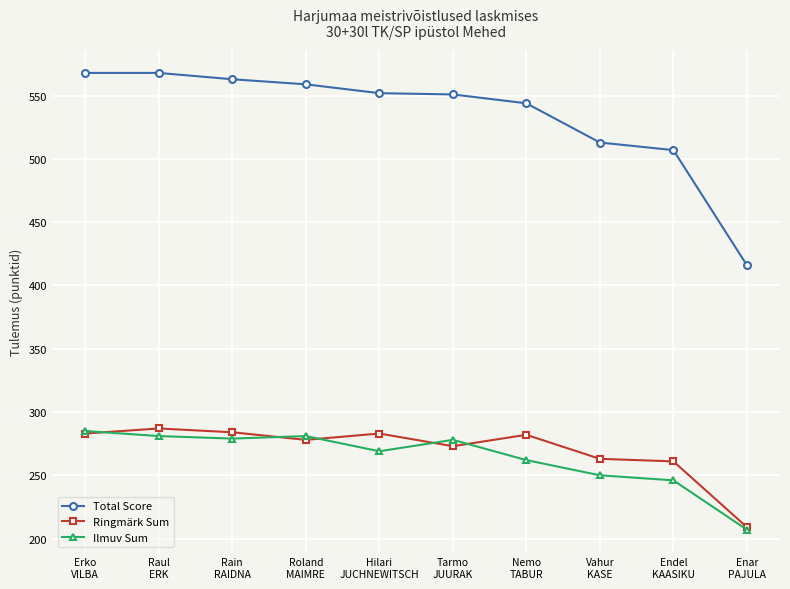

Which series has the widest spread of values?

Total Score